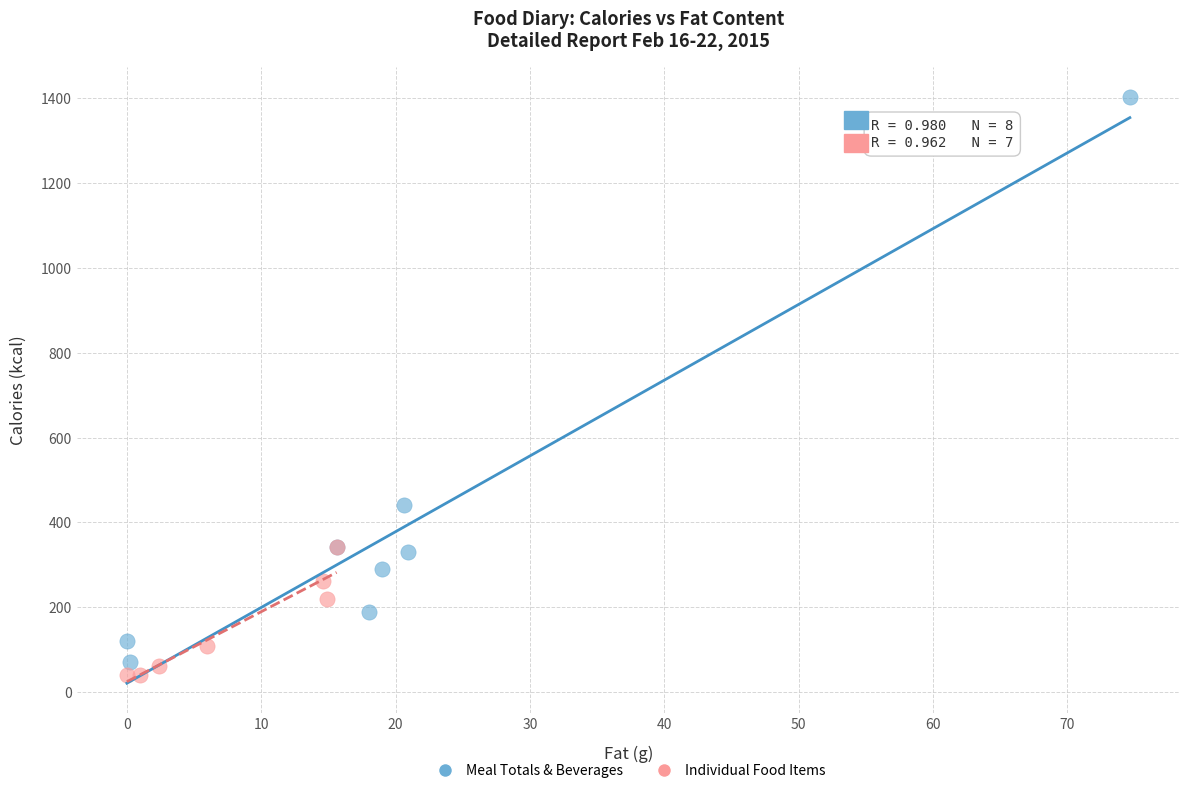

What are all the series names shown in the legend?

Meal Totals & Beverages, Individual Food Items